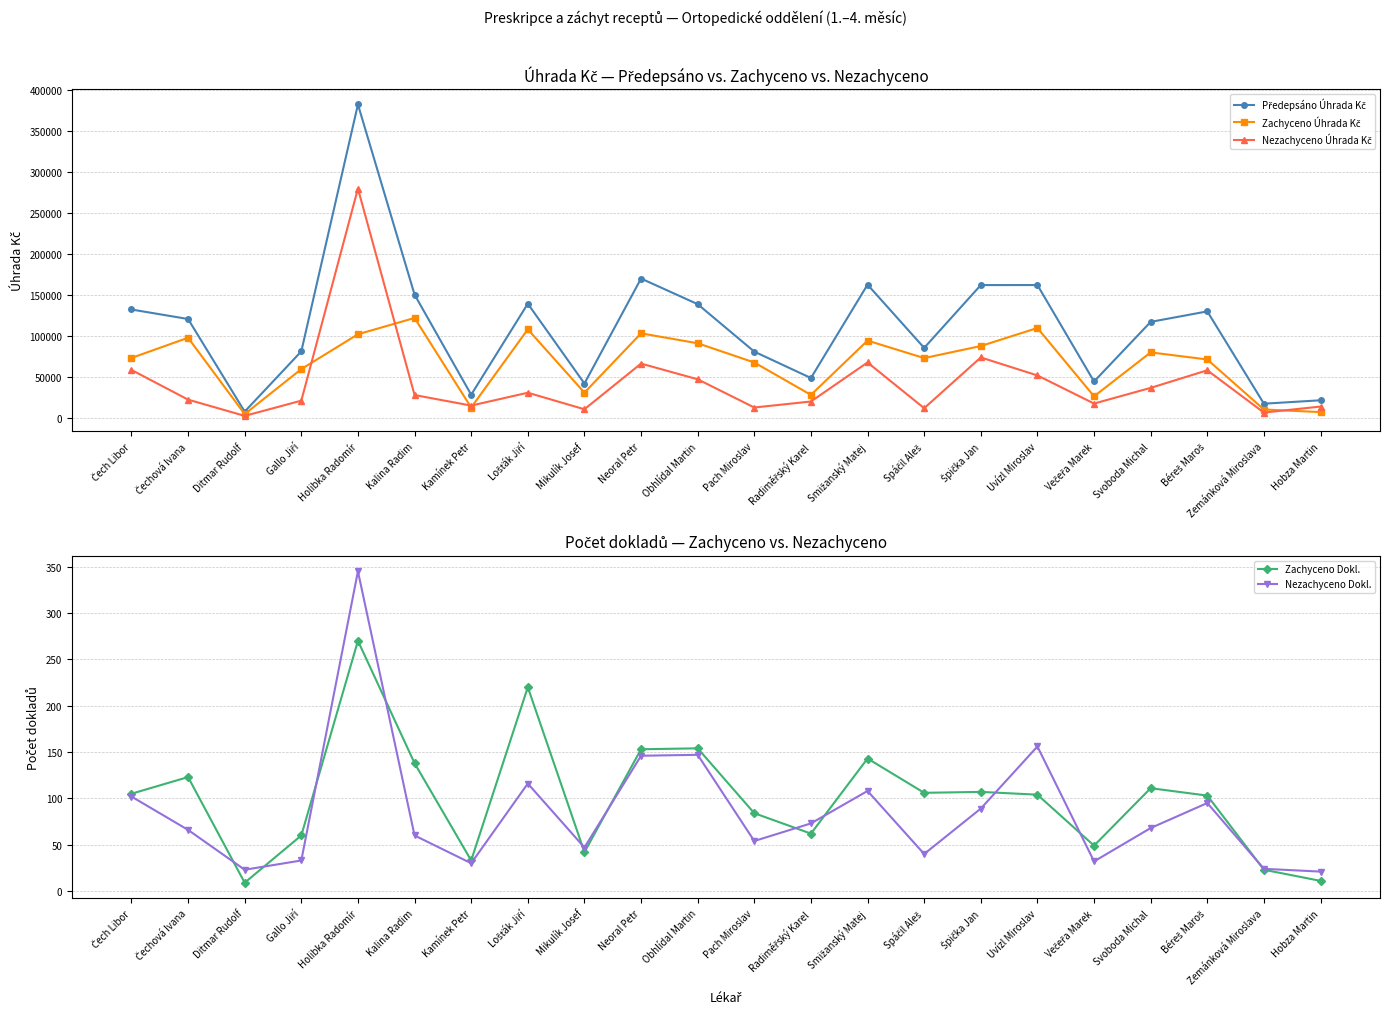

Is the value of Nezachyceno Úhrada Kč at Gallo Jiří greater than the value of Zachyceno Úhrada Kč at Obhlídal Martin?

No